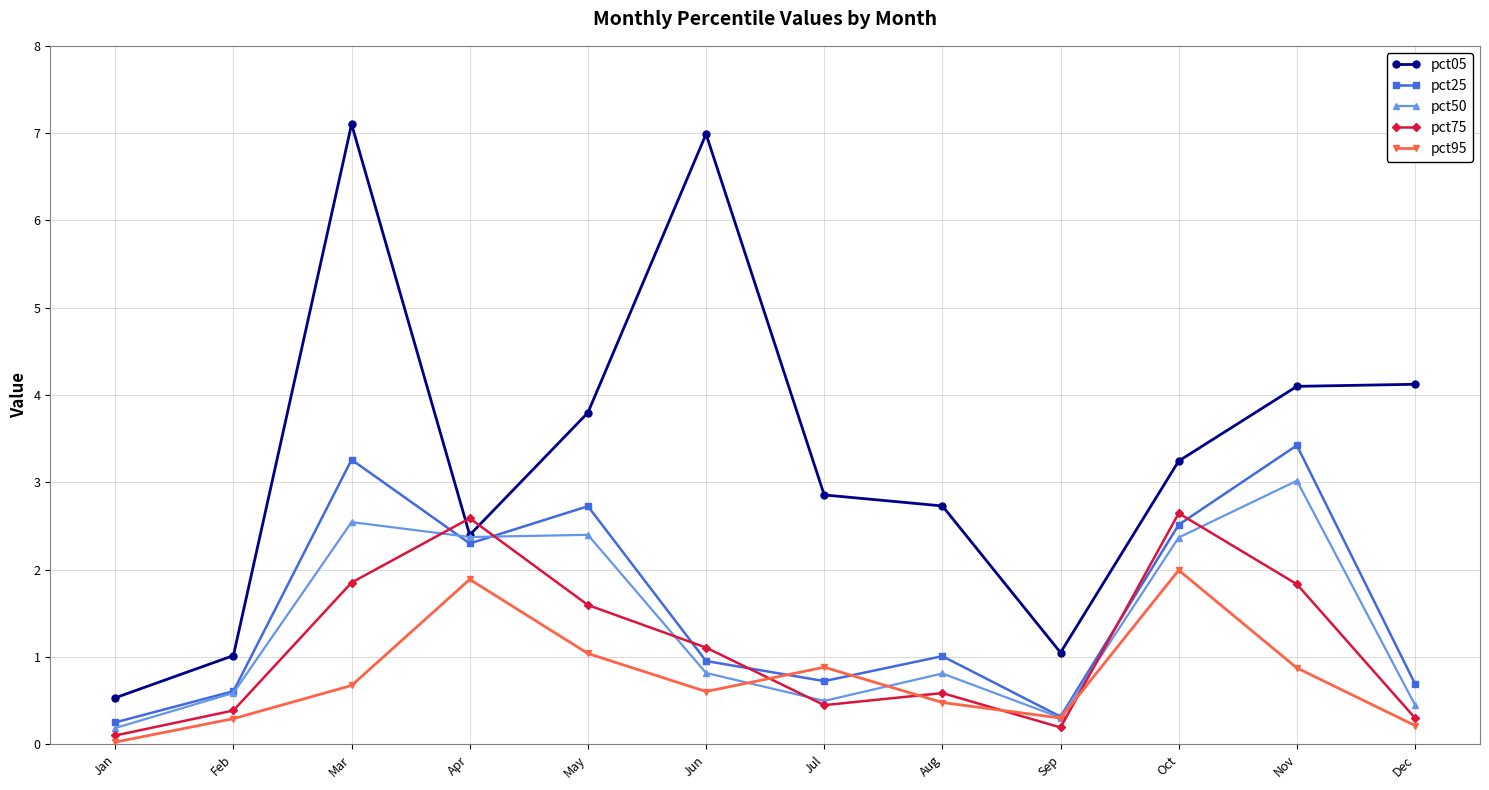

How many data points does each series have?

12